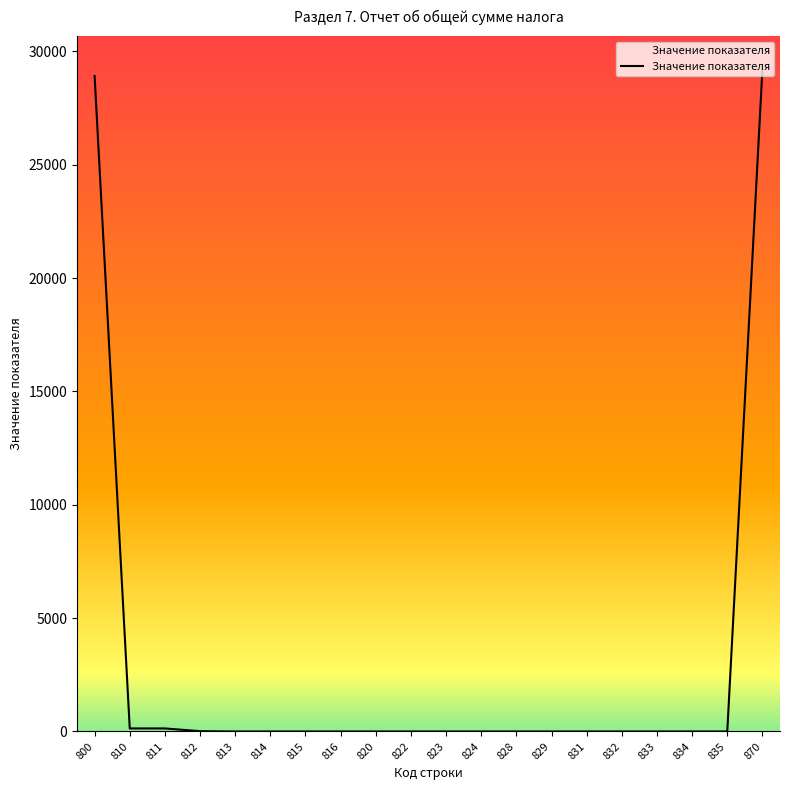

The chart shows a value of 134 at 811. True or false?

True